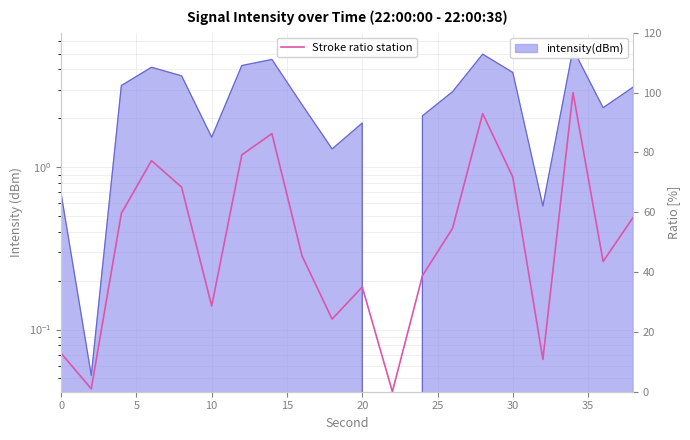

What is the value of the 15th point from the left?

93.0